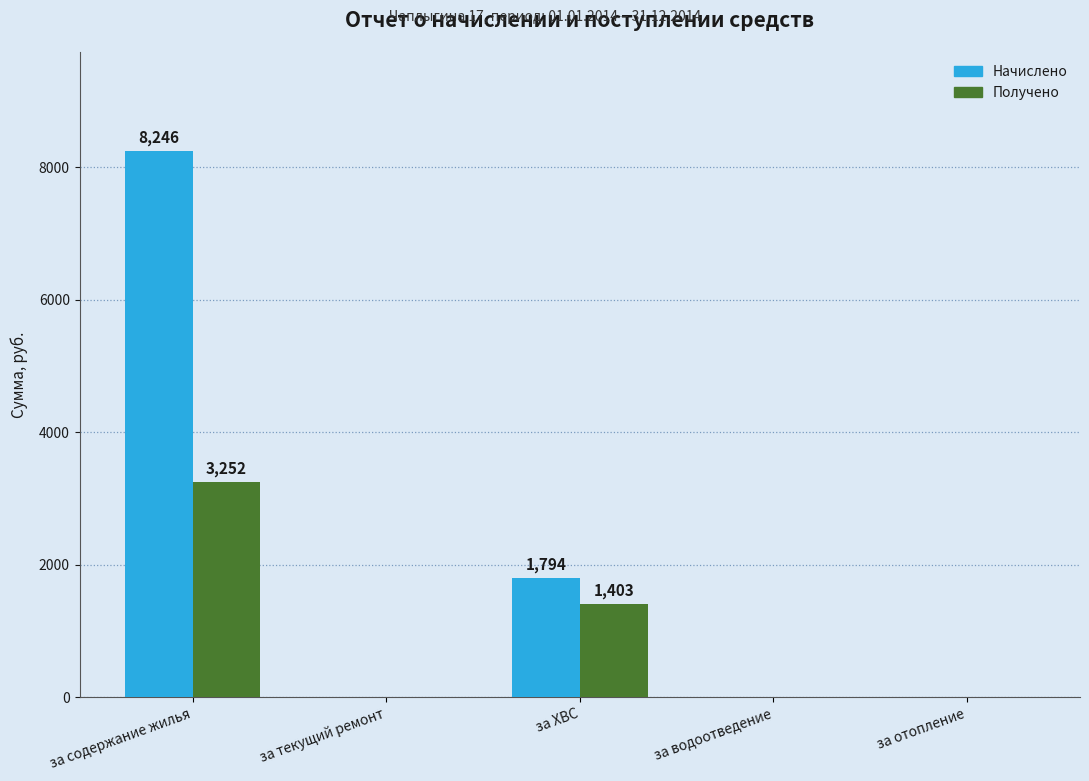

What are all the series names shown in the legend?

Начислено, Получено